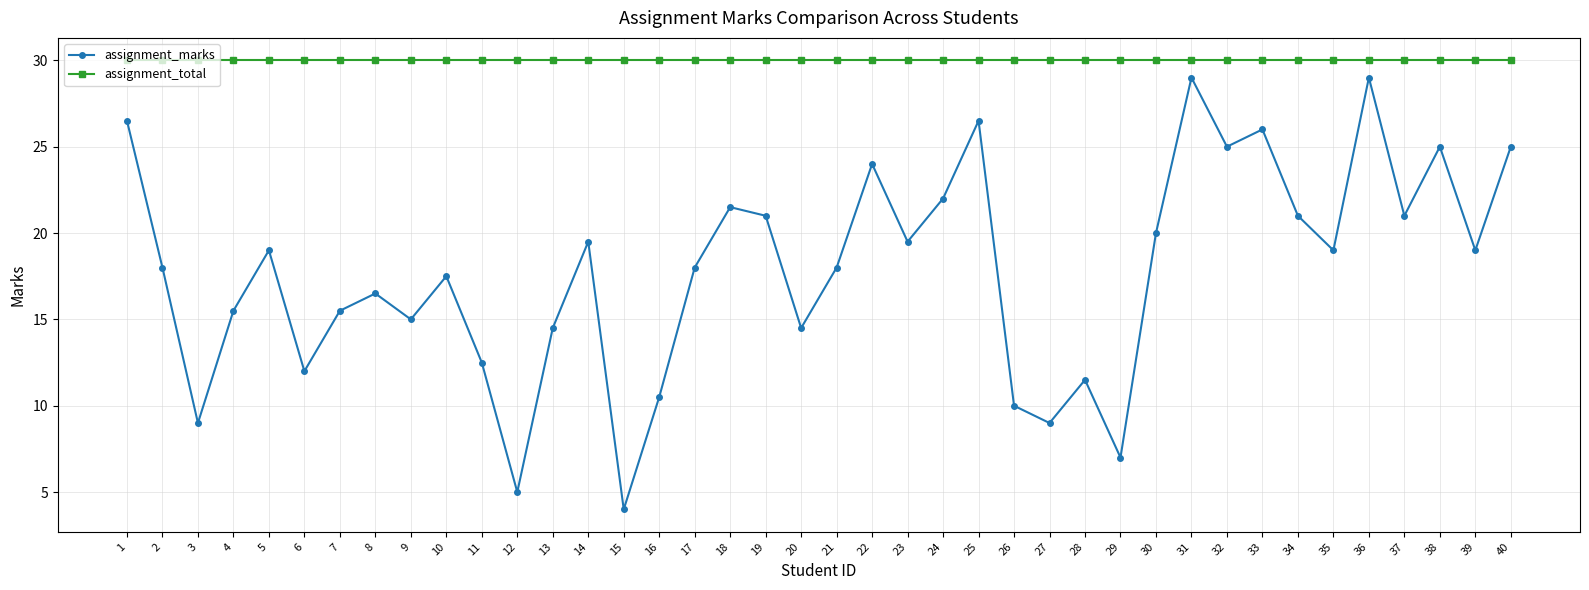

What is the difference between the highest and lowest values at 40?

5.0